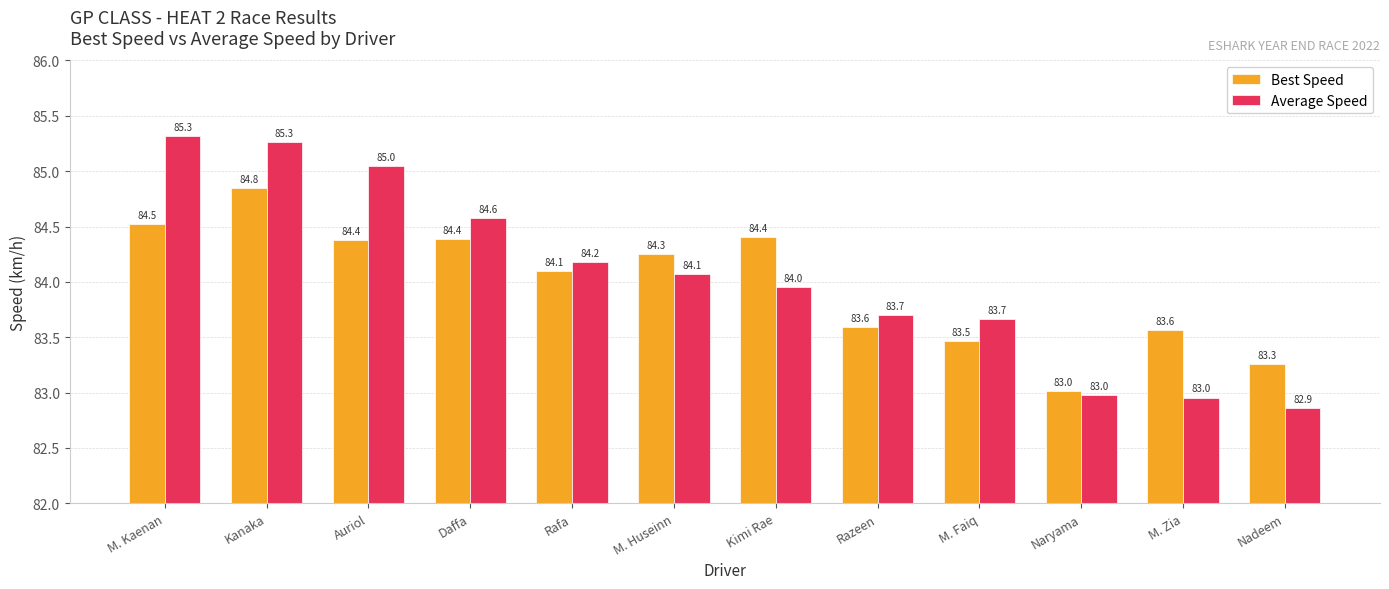

What are all the series names shown in the legend?

Best Speed, Average Speed